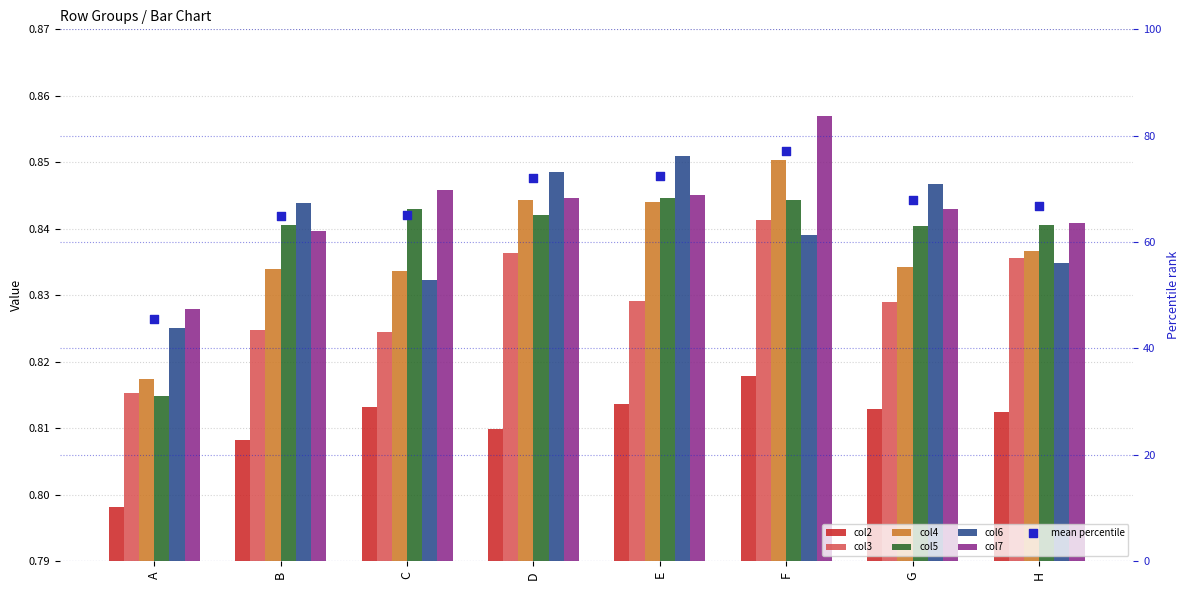

Which series has the widest spread of Y values?

col4